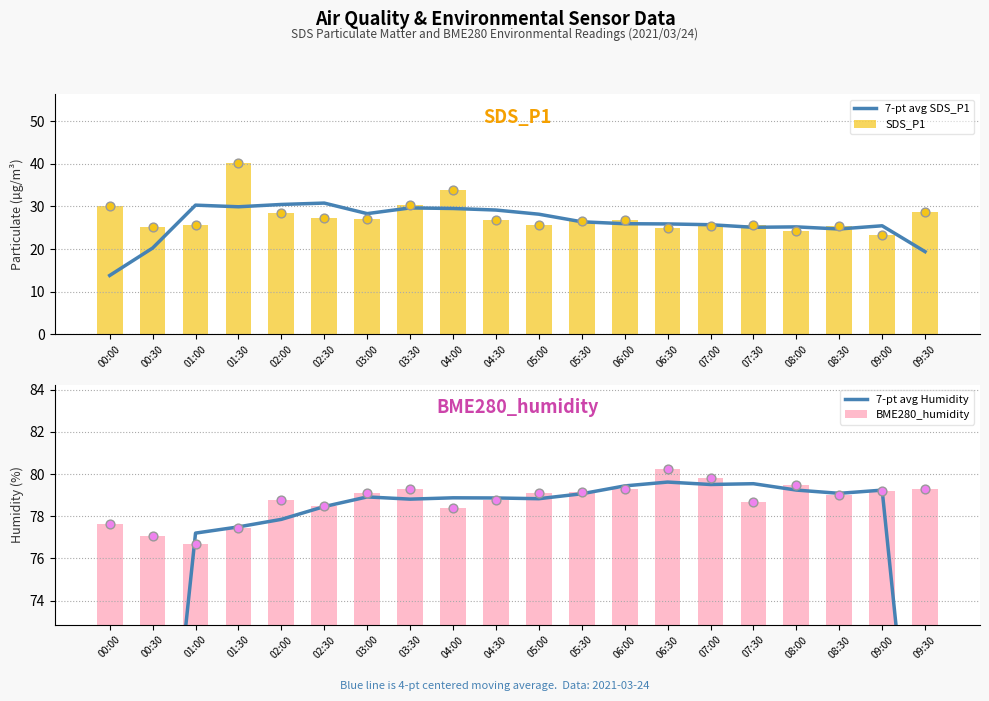

What are all the series names shown in the legend?

7-pt avg SDS_P1, SDS_P1, 7-pt avg Humidity, BME280_humidity